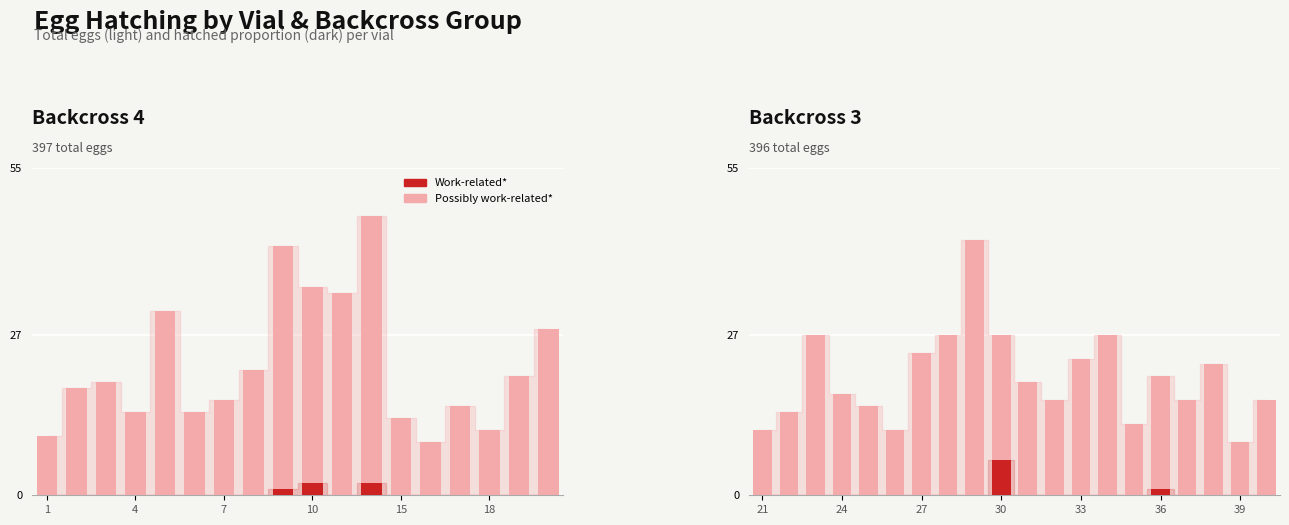

What are all the series names shown in the legend?

Possibly work-related*, Work-related*